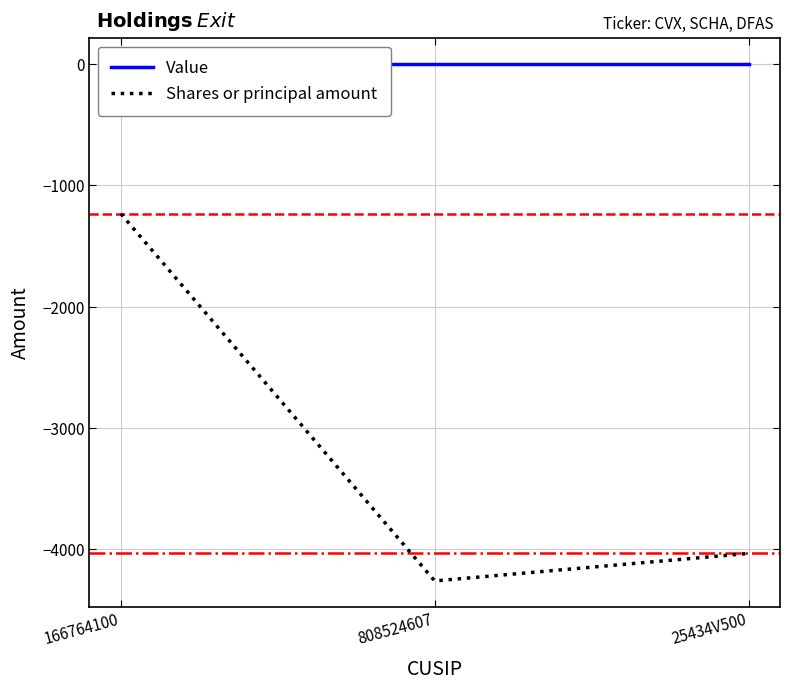

Is it true that Shares or principal amount equals -4034 at 25434V500?

True